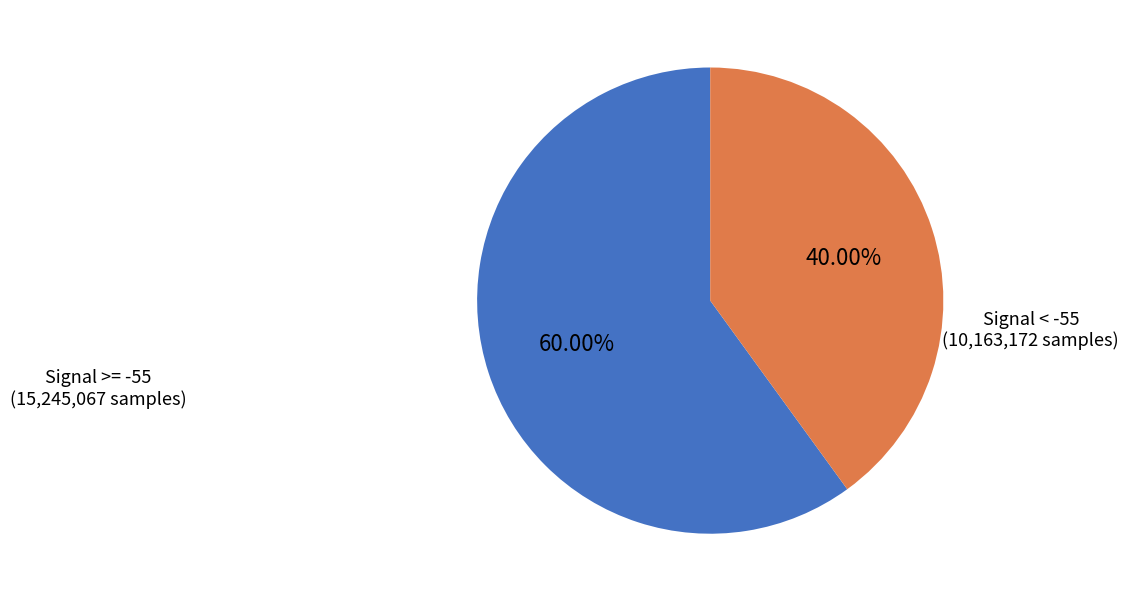

Do Signal < -55 and Signal >= -55 together represent more than half of the pie?

Yes